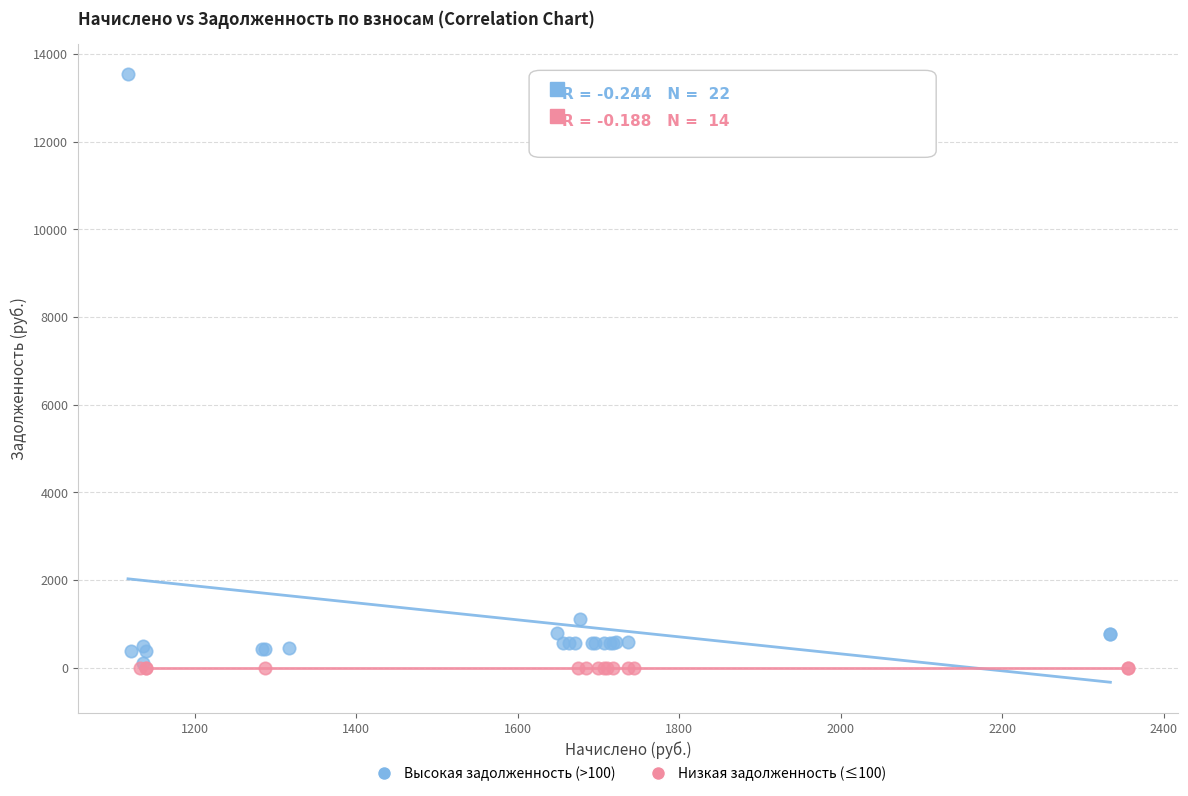

Which series reaches the maximum Y coordinate?

Высокая задолженность (>100)